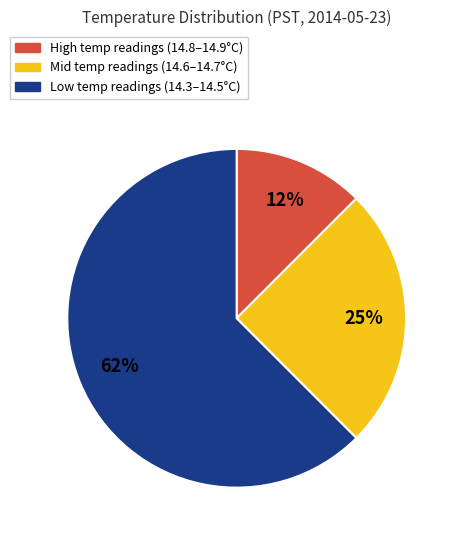

Is there any slice that represents more than half of the pie?

Yes